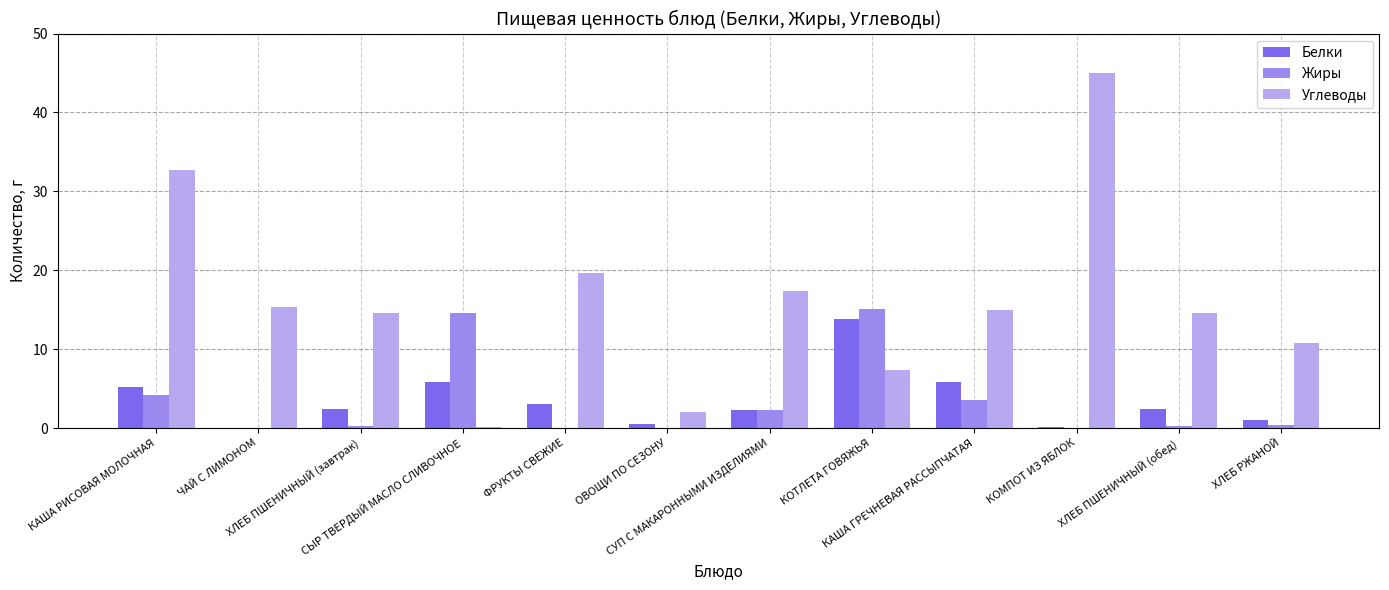

What is the highest value of the Углеводы series?

45.0